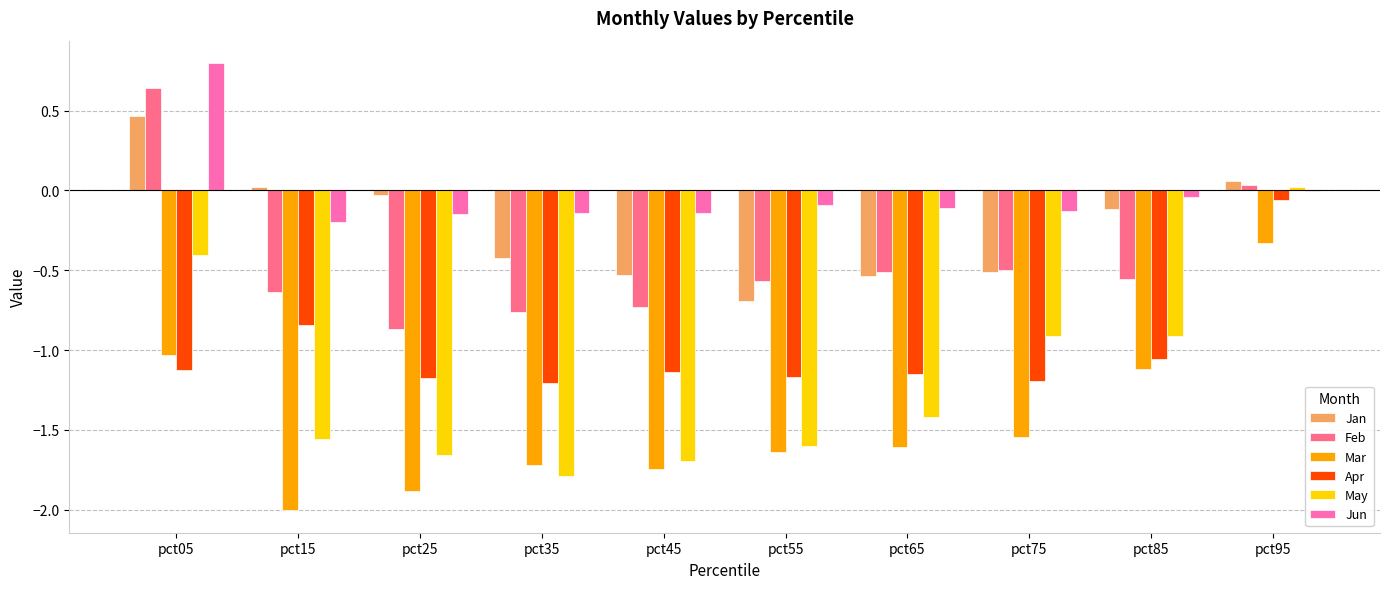

What is the total value across all series at pct05?

-0.7